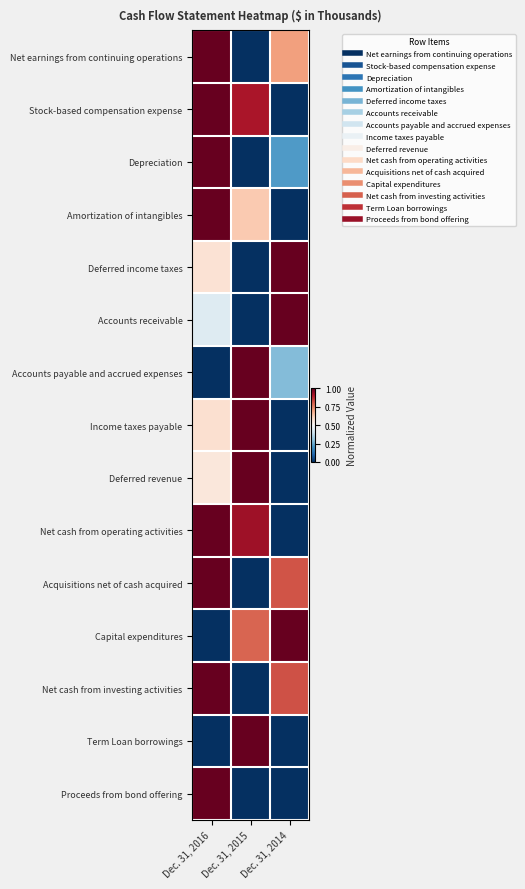

Between Dec. 31, 2016 and Dec. 31, 2015, which series saw the biggest shift?

Net earnings from continuing operations